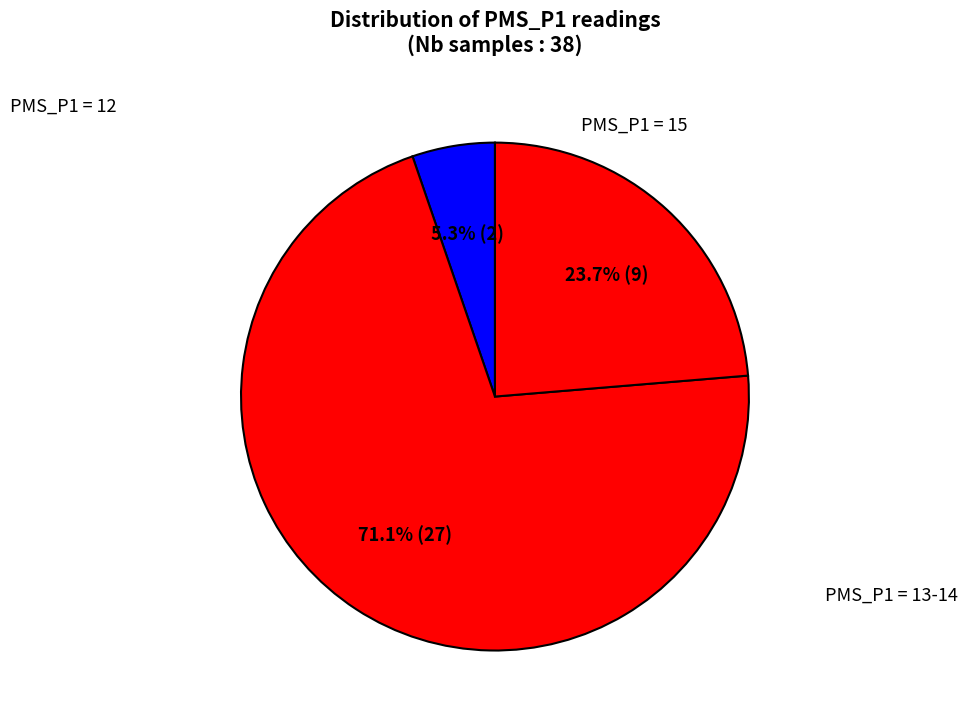

Count the number of slices in the pie.

3